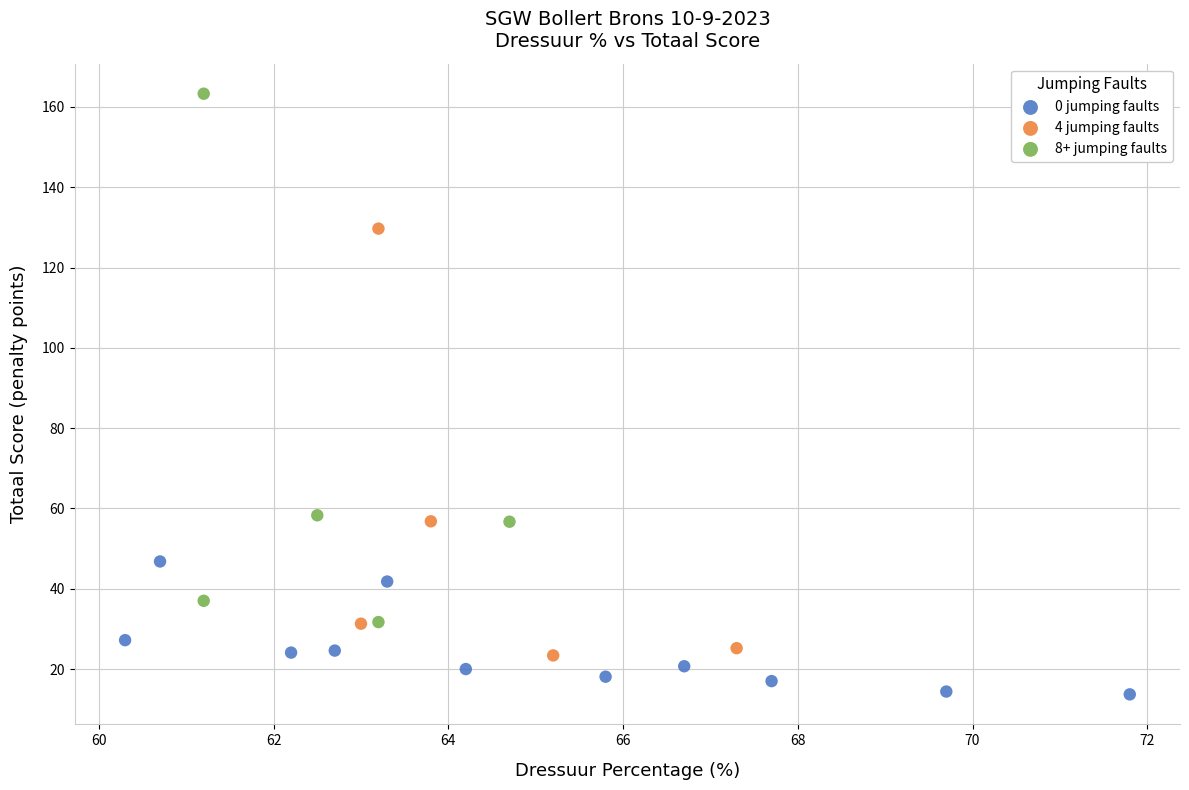

Which series has the widest spread of Y values?

8+ jumping faults